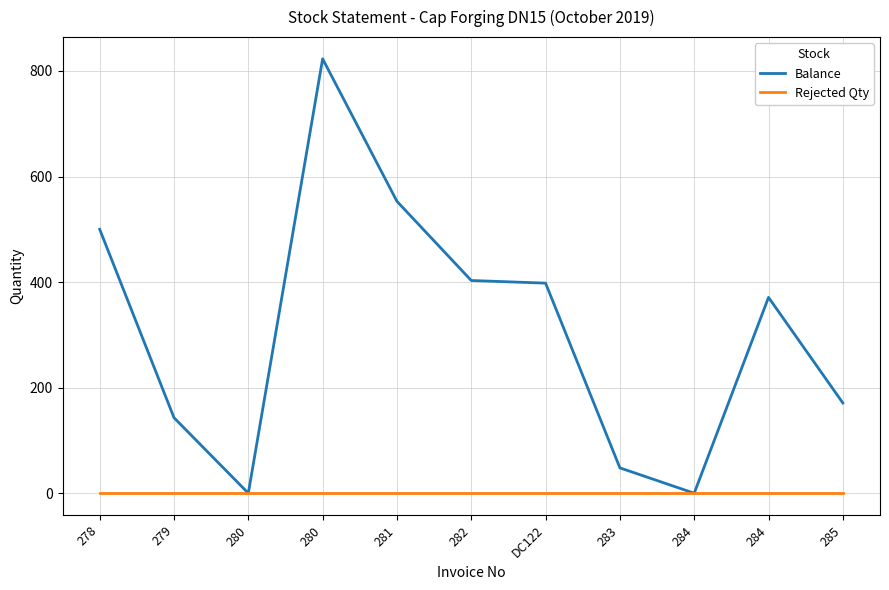

How many lines are shown in the chart?

2